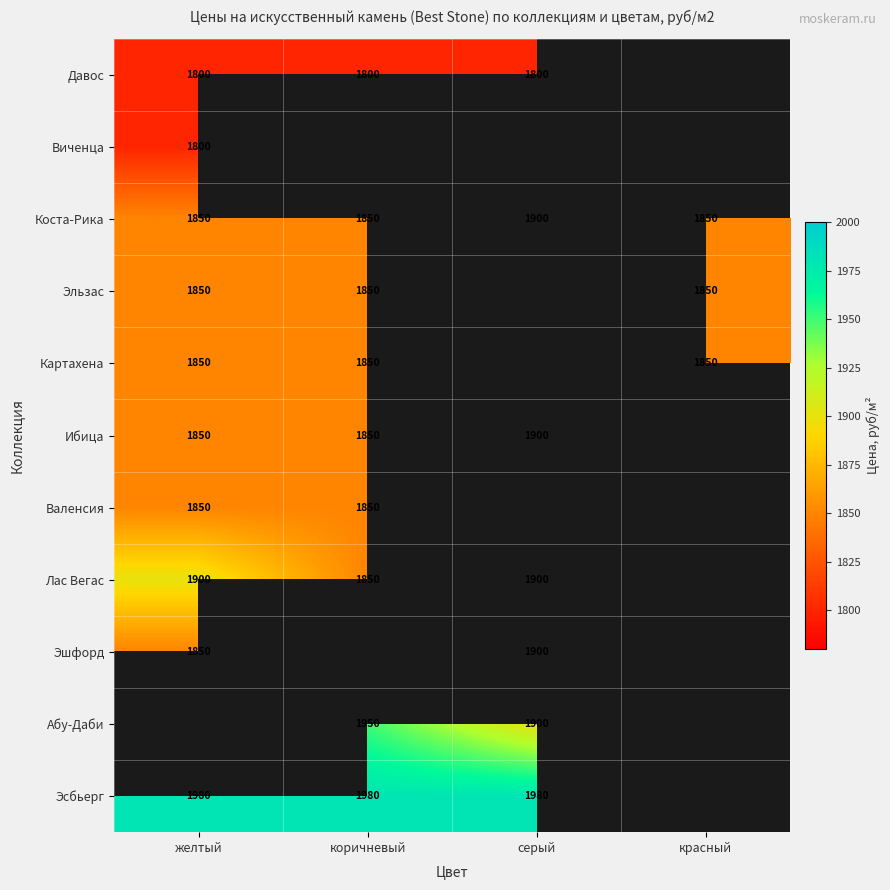

How many values in the Коста-Рика series exceed 1850?

1